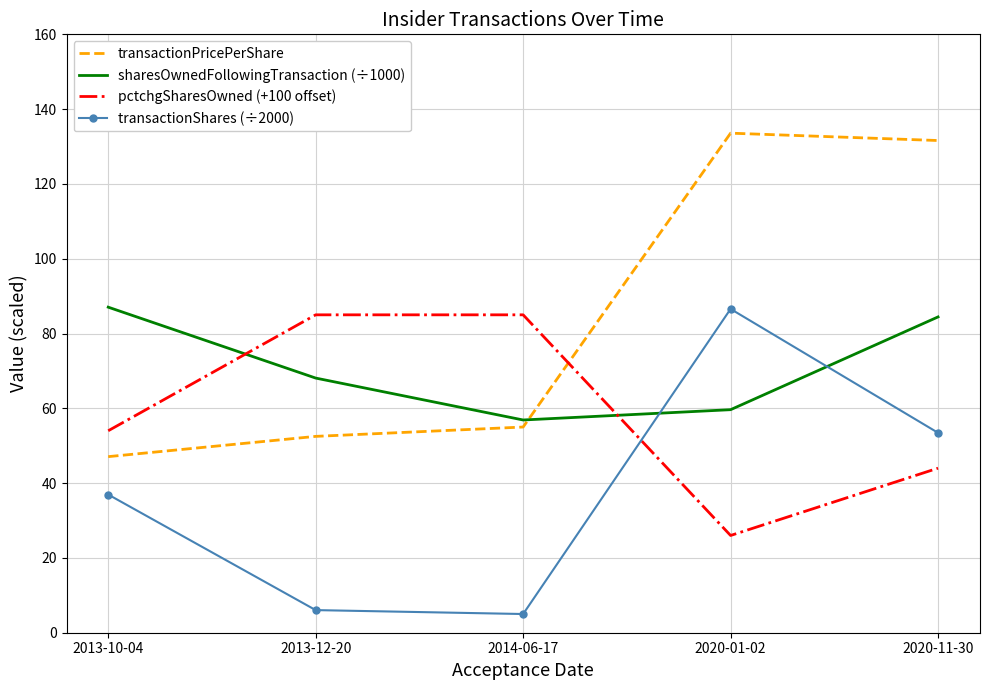

What is the average value of the pctchgSharesOwned (+100 offset) series?

58.8